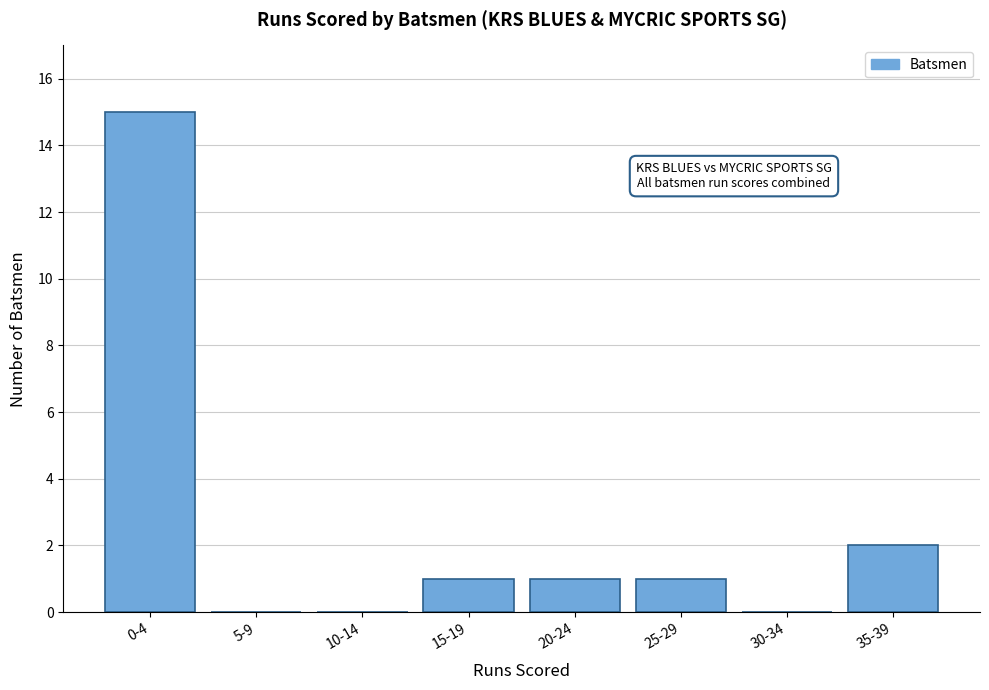

Reading left to right, transcribe all the data shown in this chart.

0-4=15	5-9=0	10-14=0	15-19=1	20-24=1	25-29=1	30-34=0	35-39=2